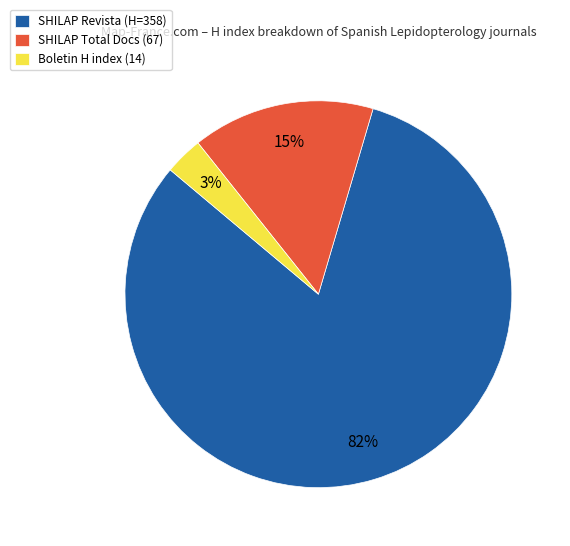

Rank the categories by value from lowest to highest.

Boletin H index (14), SHILAP Total Docs (67), SHILAP Revista (H=358)